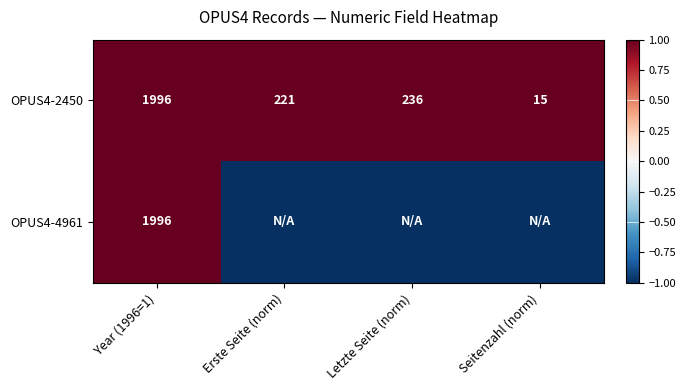

What is the difference between the OPUS4-2450 values at Seitenzahl (norm) and Letzte Seite (norm)?

221